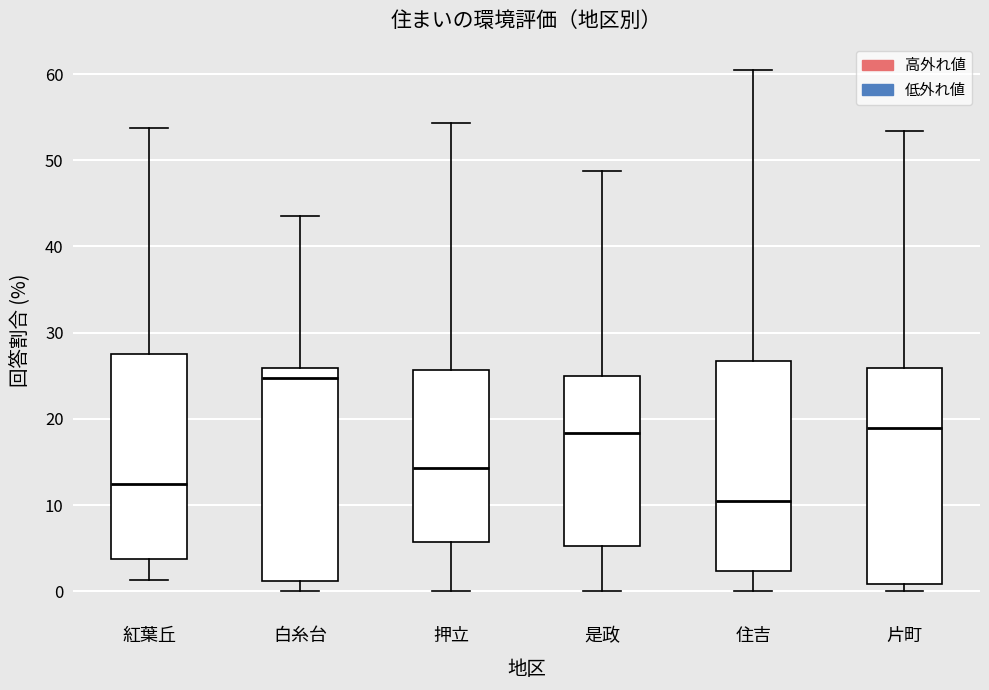

Where is the upper edge of the box for 是政 on the y-axis? The values are not printed on the chart, so give them approximately, as read against the axis.

25